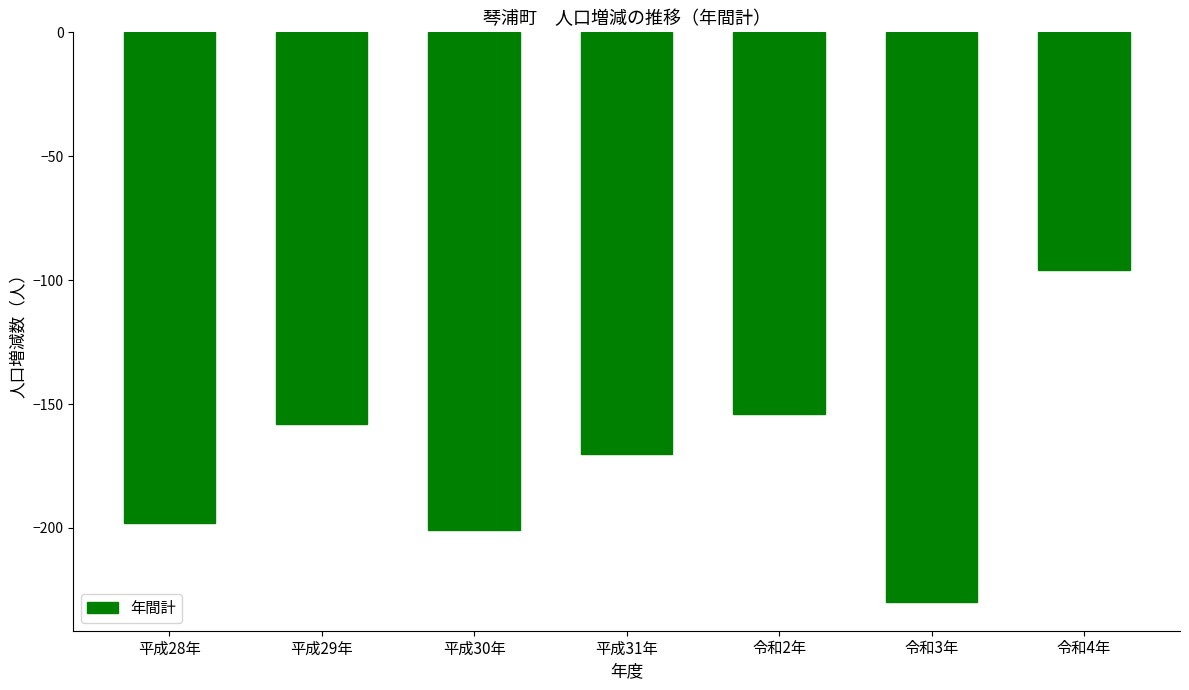

Reading left to right, extract all data points from this chart.

-198	-158	-201	-170	-154	-230	-96